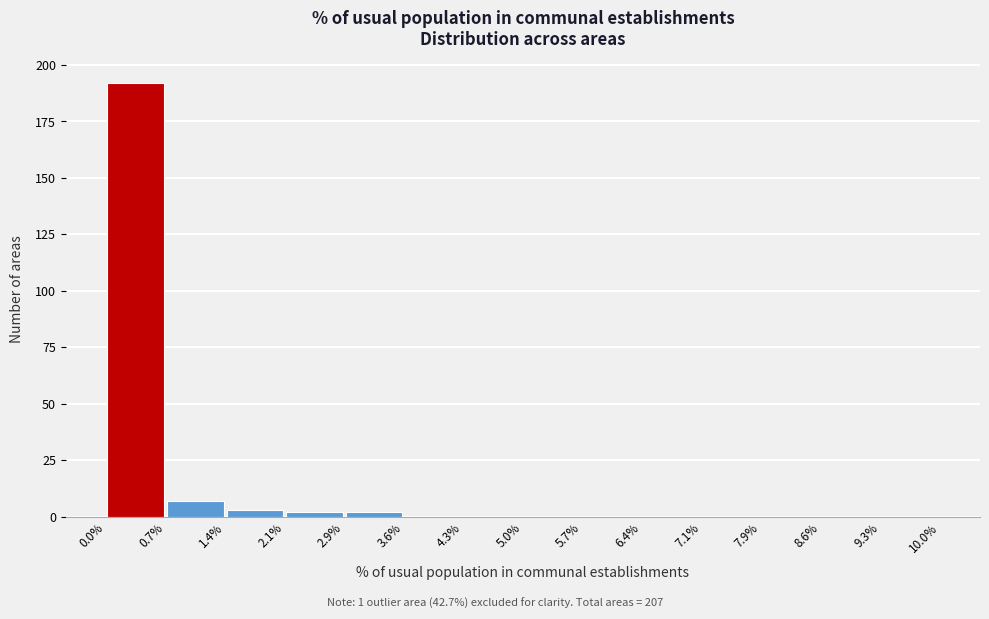

Reading left to right, transcribe this chart: for each bar, give the range it covers on the x-axis and its height. The values are not printed on the chart, so give them approximately, as read against the axis.

0.0% to 0.7%: 190
0.7% to 1.4%: 5
1.4% to 2.1%: under 5
2.1% to 2.9%: under 5
2.9% to 3.6%: under 5
3.6% to 4.3%: 0
4.3% to 5.0%: 0
5.0% to 5.7%: 0
5.7% to 6.4%: 0
6.4% to 7.1%: 0
7.1% to 7.9%: 0
7.9% to 8.6%: 0
8.6% to 9.3%: 0
9.3% to 10.0%: 0